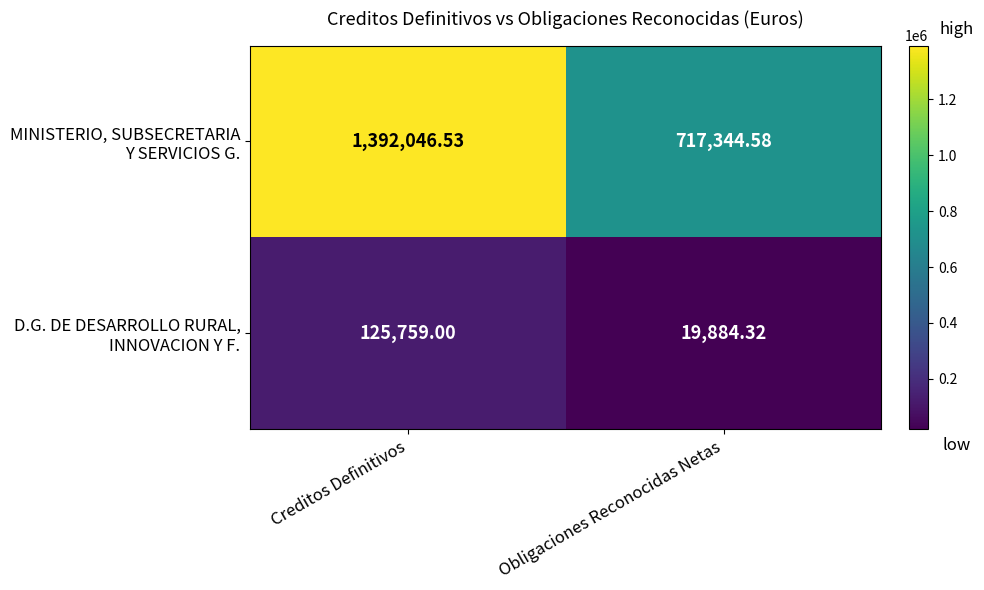

Which category has the lowest value across all series?

Obligaciones Reconocidas Netas